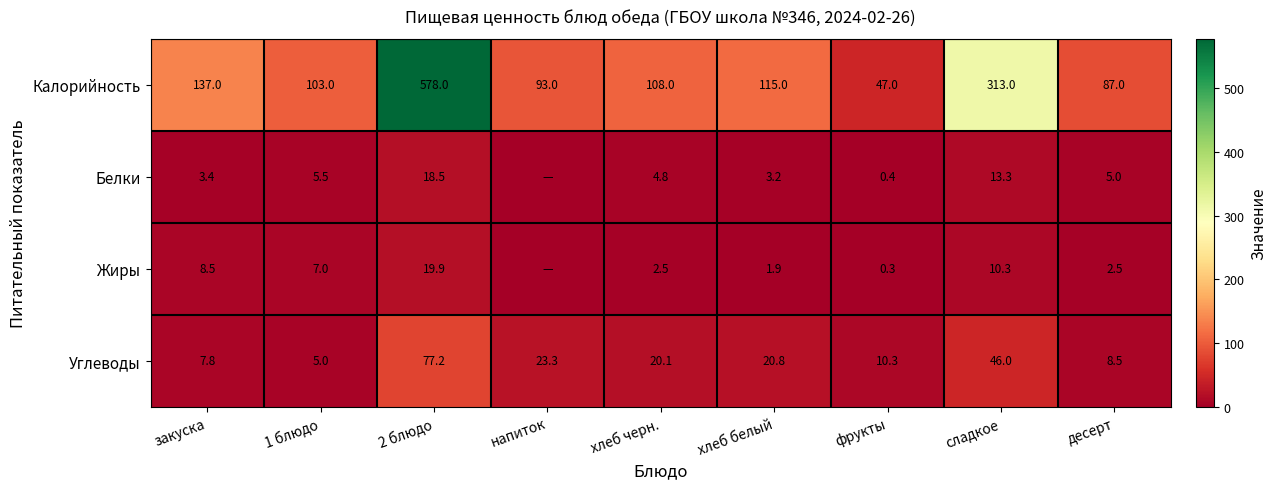

At хлеб белый, list the series in order from largest to smallest.

Калорийность, Углеводы, Белки, Жиры